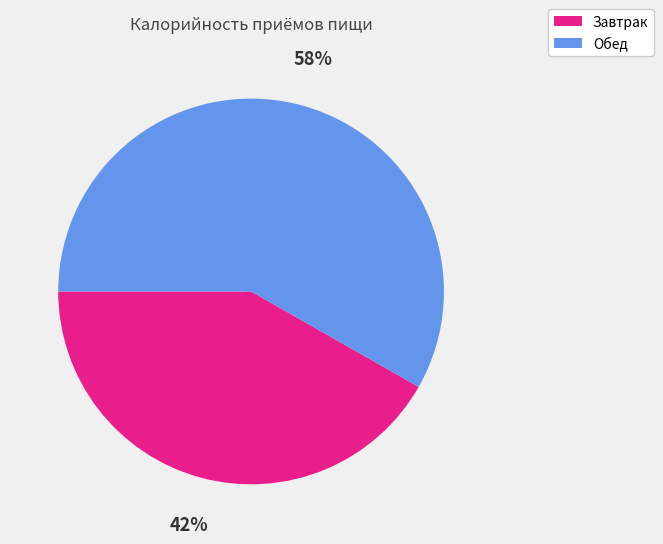

The Обед slice represents 51% of the pie. True or false?

False